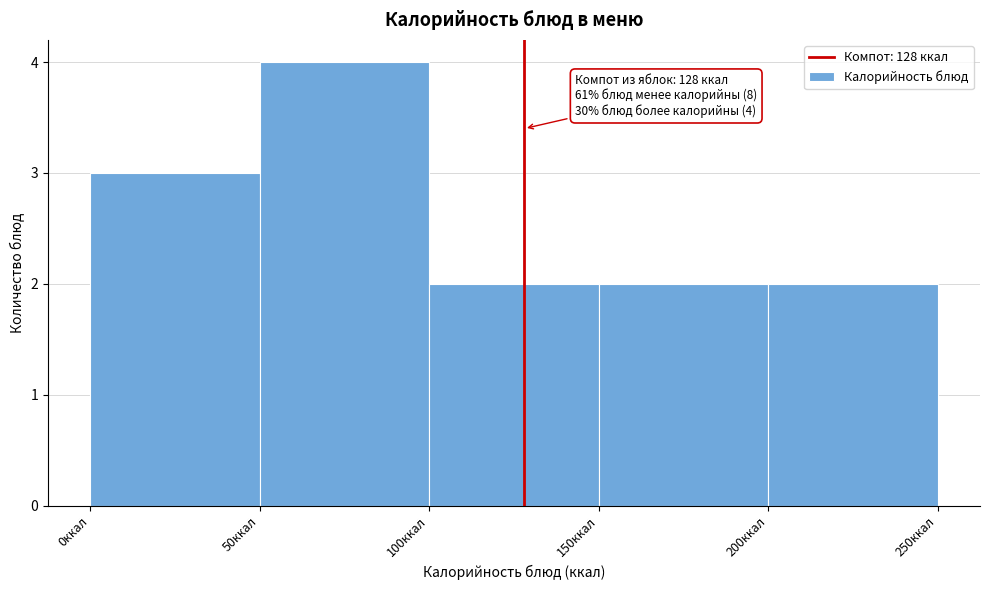

Which range on the x-axis has the tallest bar?

50 to 100